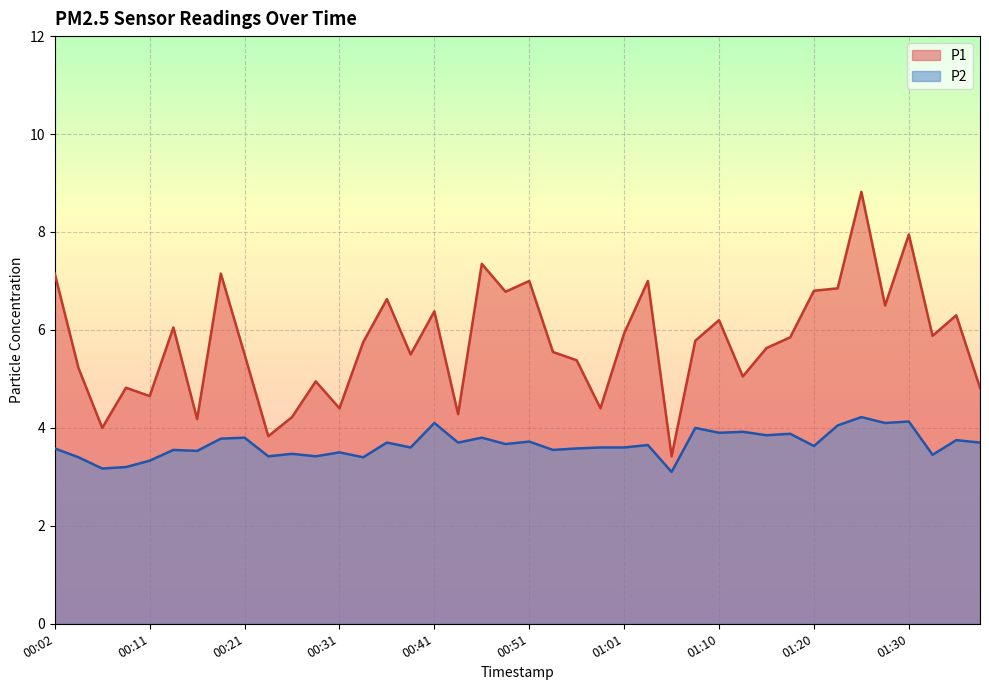

True or false: P2 has more than 2 interior local peaks.

True